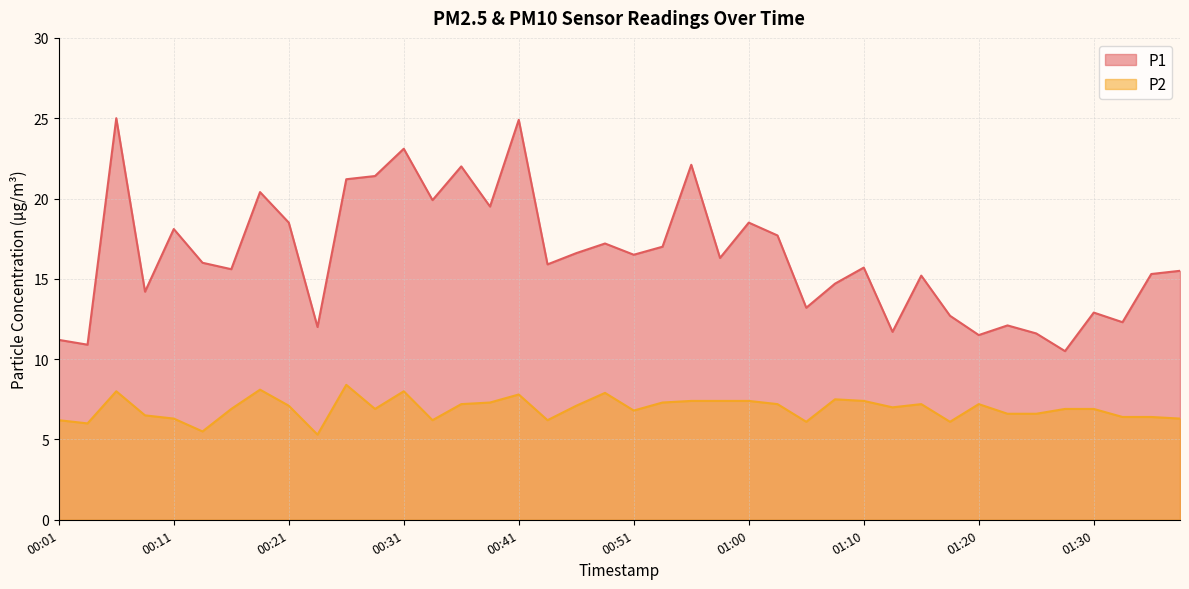

True or false: P1 and P2 cross at least once.

False